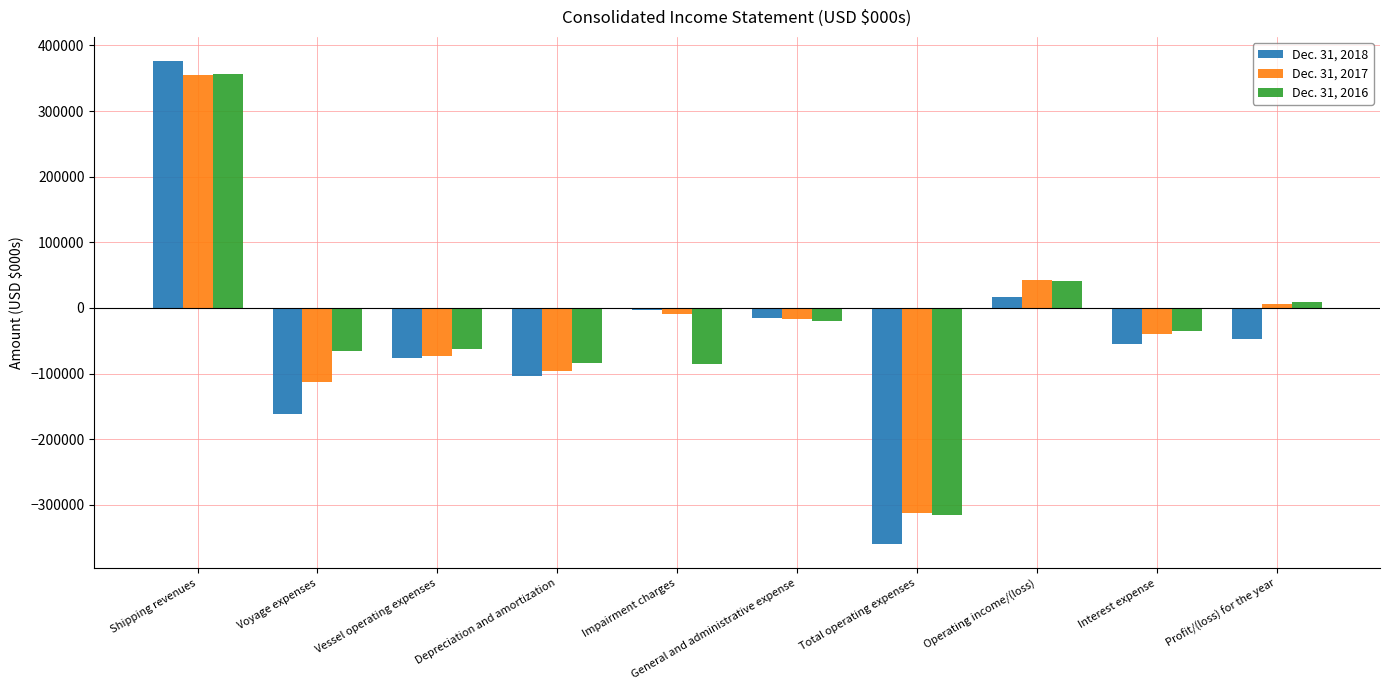

What is the total value across all series at Interest expense?

-129390